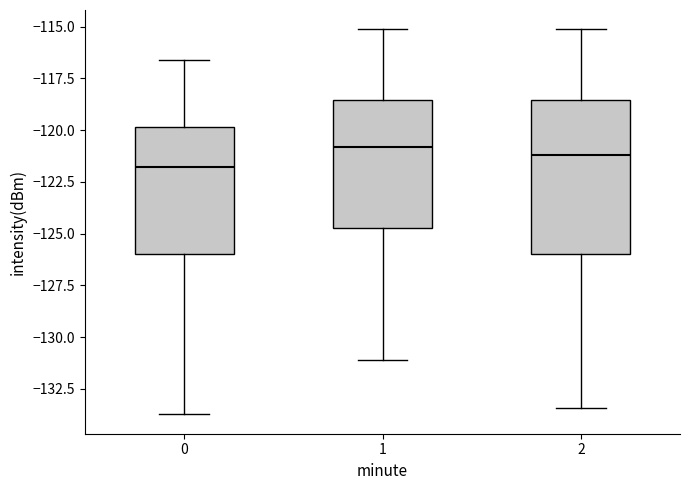

Reading left to right, read every box against the y-axis: the position of its median line, the range the box covers, and the ends of its whiskers. The values are not printed on the chart, so give them approximately, as read against the axis.

0: median -122.0, box -126.0 to -120.0, whiskers -133.5 to -116.5
1: median -121.0, box -124.5 to -118.5, whiskers -131.0 to -115.0
2: median -121.0, box -126.0 to -118.5, whiskers -133.5 to -115.0